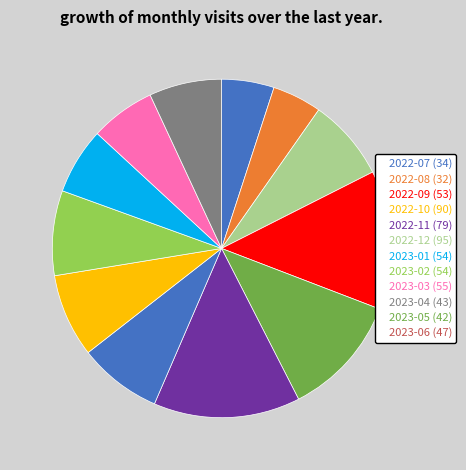

To the nearest percent, what is the difference between the 2022-10 and 2022-08 slice percentages?

9%